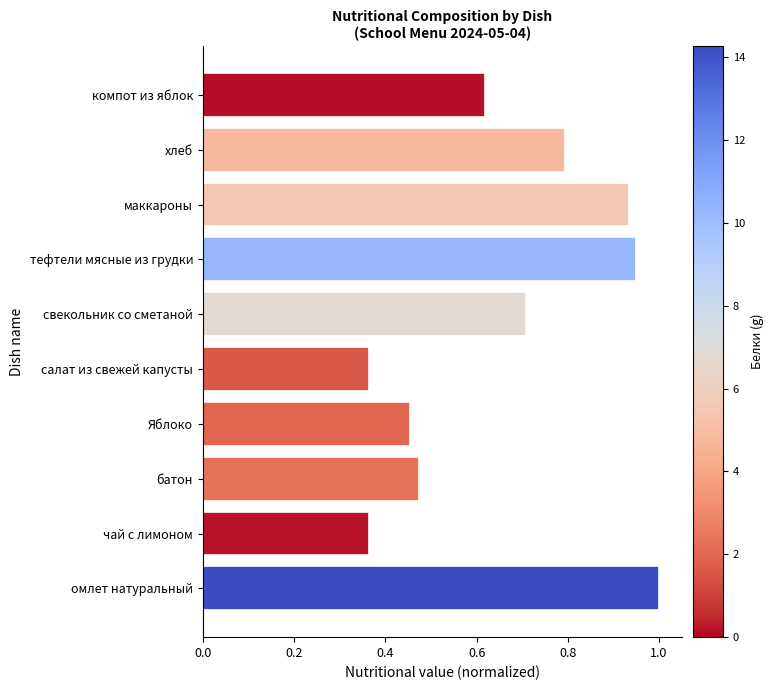

At which category does the chart reach its peak across all series?

омлет натуральный